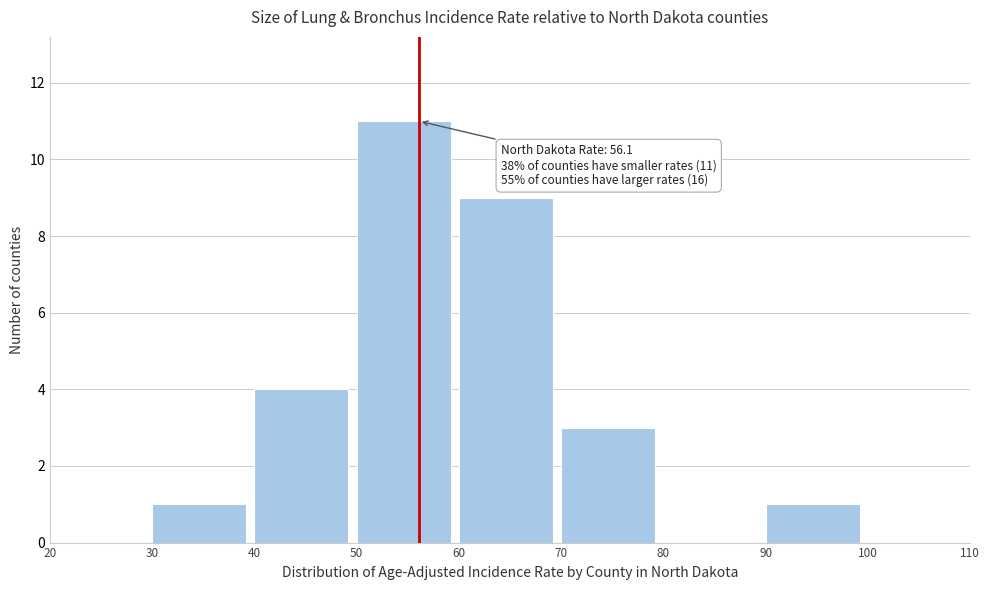

Over which range of the x-axis is the bar tallest?

50 to 60